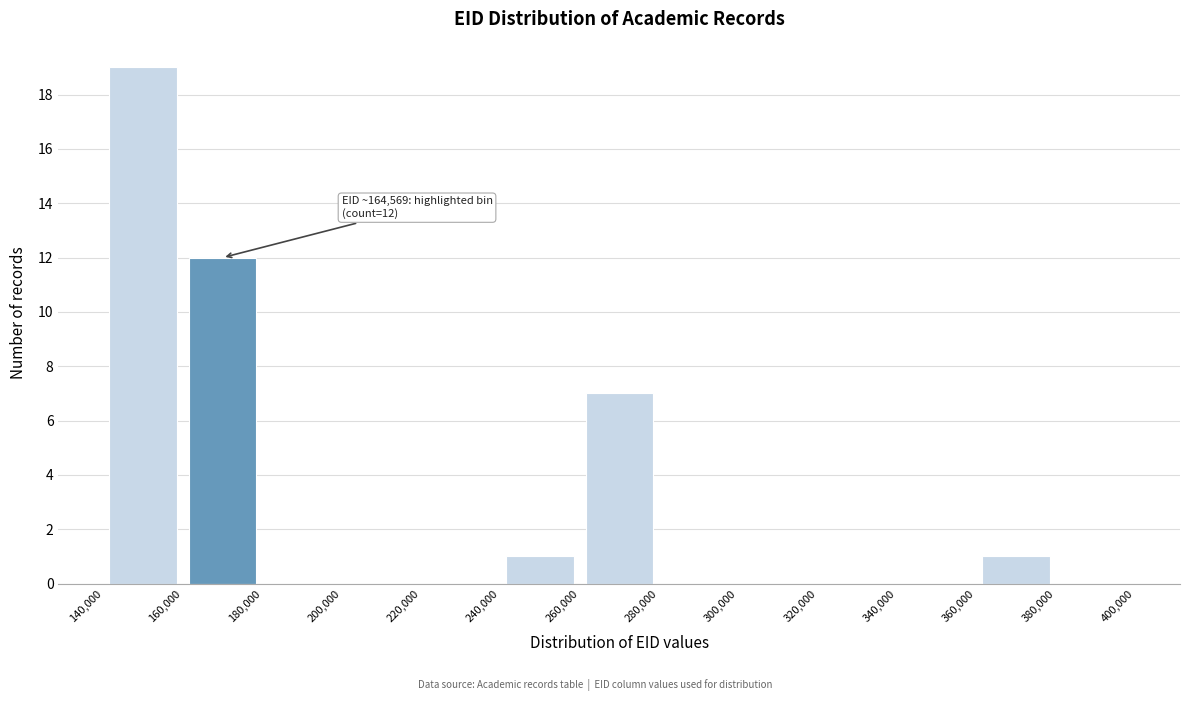

Which range on the x-axis has the tallest bar?

140,000 to 160,000